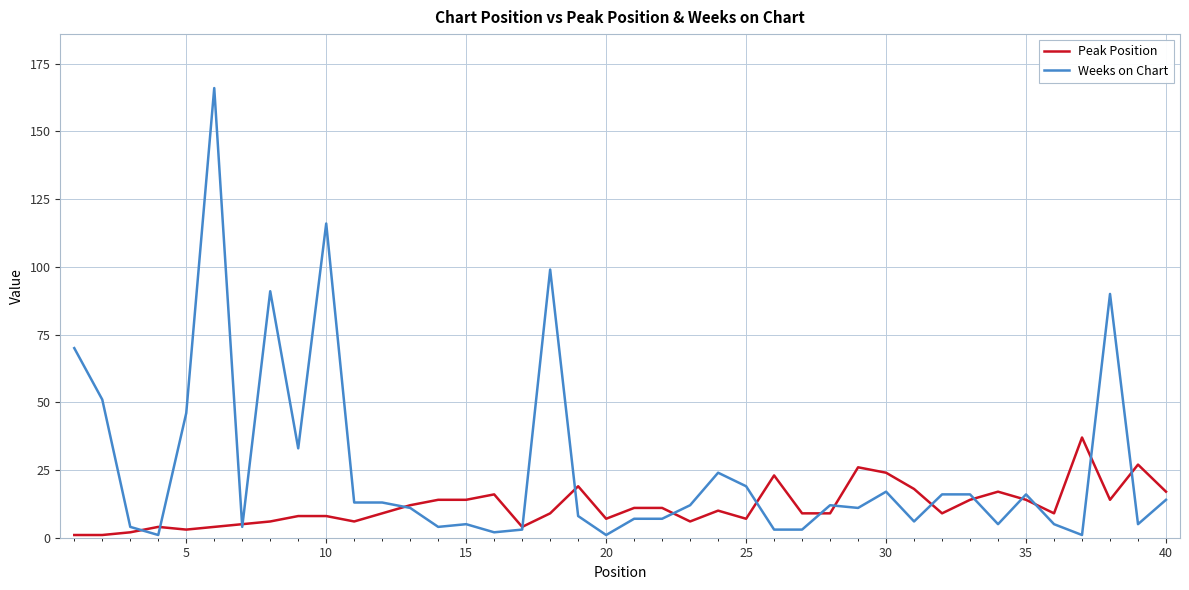

What is the lowest value of the Weeks on Chart series?

1